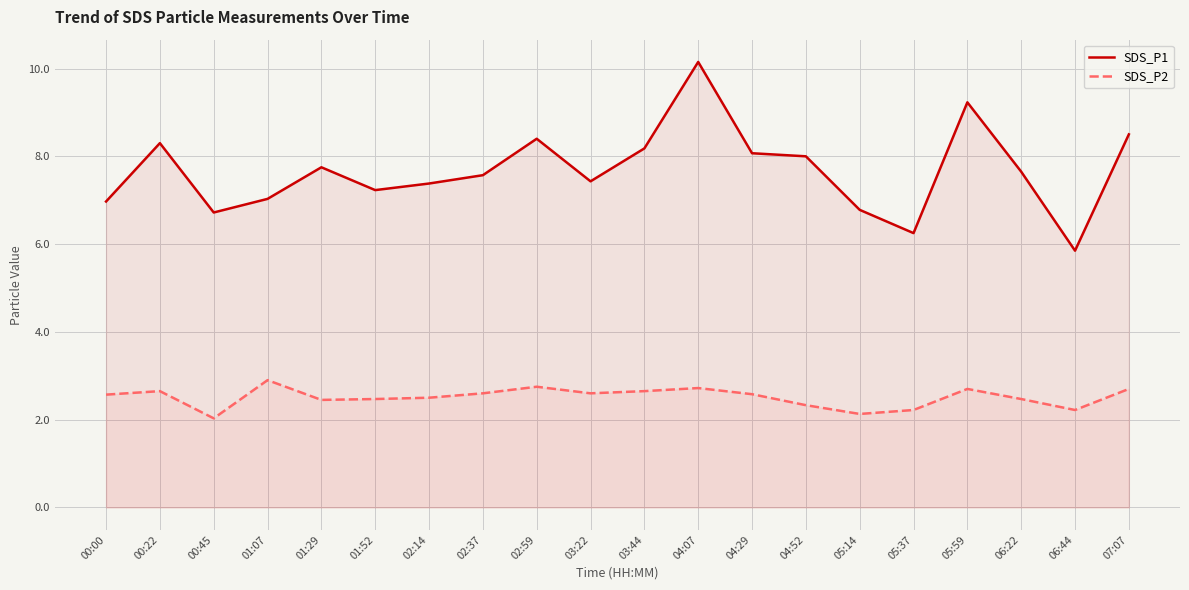

What is the total value across all series at 04:52?

10.3